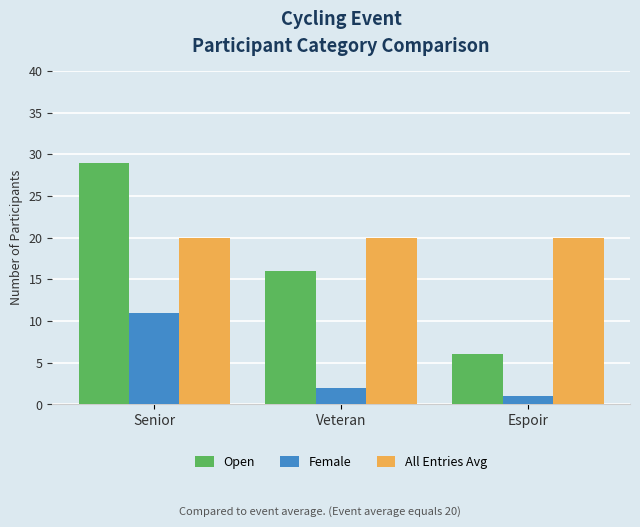

Which category has the highest value across all series?

Senior